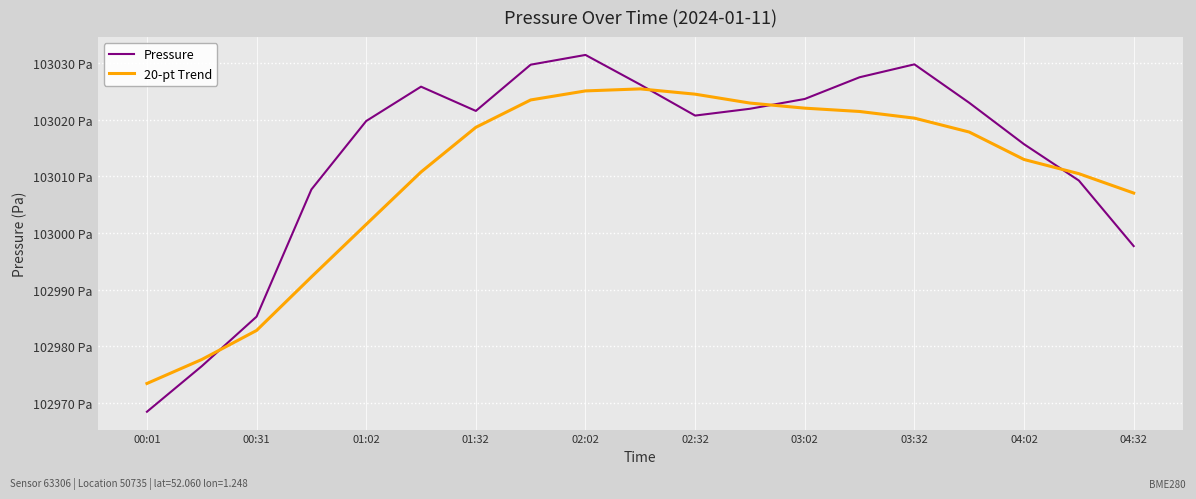

What are all the series names shown in the legend?

Pressure, 20-pt Trend